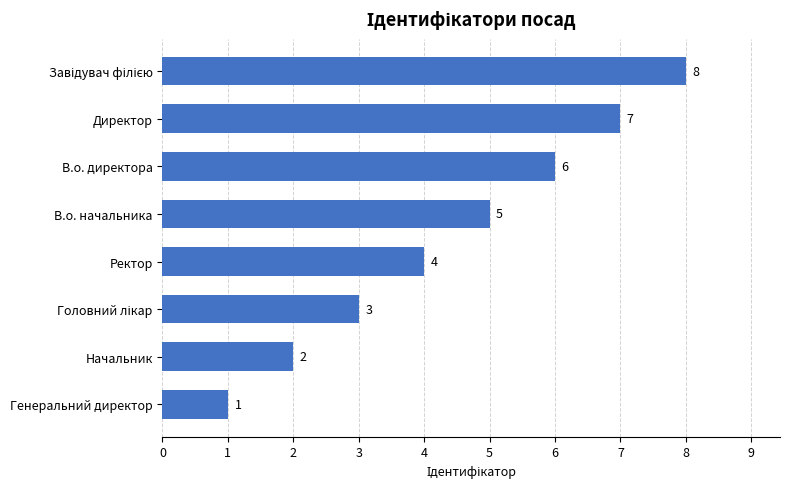

What is the sum of all values?

36